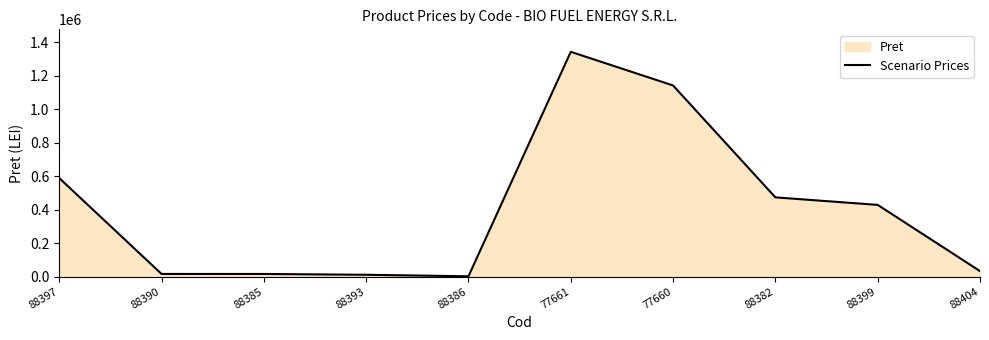

Reading left to right, extract all data points from this chart.

88397=589352.0	88390=15971.0	88385=15869.5	88393=10979.5	88386=2035.0	77661=1344150.0	77660=1142900.0	88382=473883.5	88399=428926.0	88404=33000.0